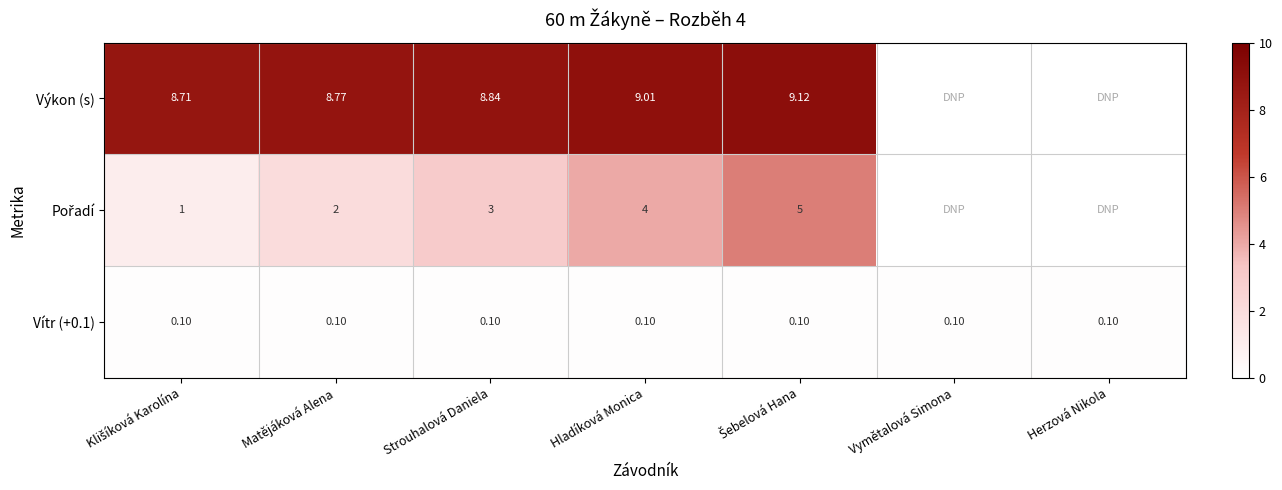

Is the value of Vítr (+0.1) at Matějáková Alena greater than the value of Pořadí at Matějáková Alena?

No